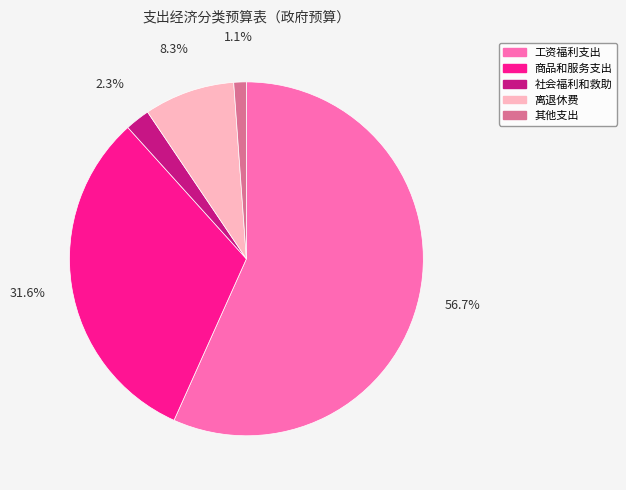

To the nearest percent, what is the average slice percentage?

20%